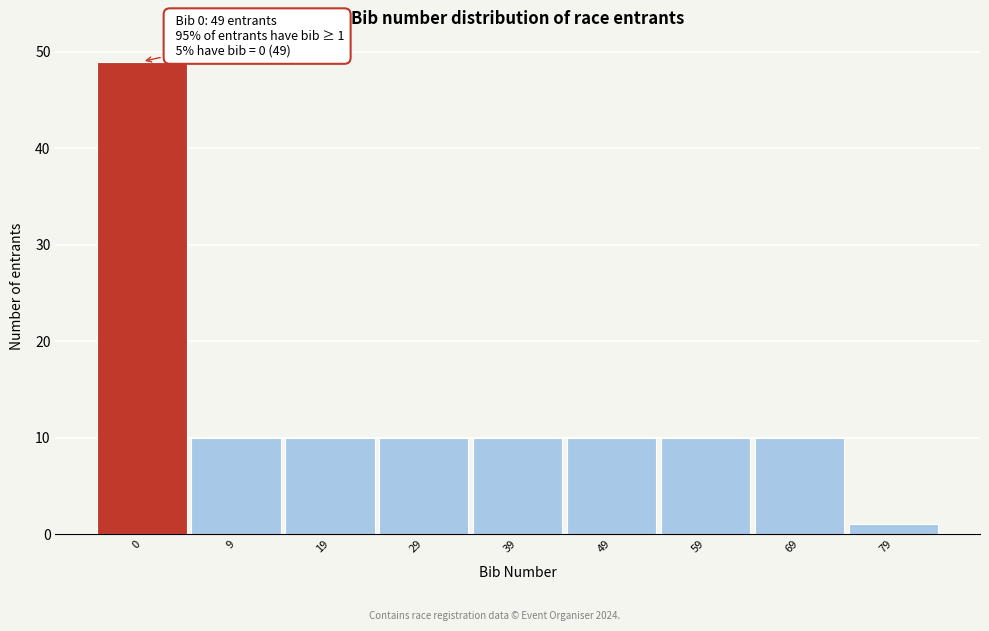

Reading left to right, what are all the values shown in this chart?

49	10	10	10	10	10	10	10	1